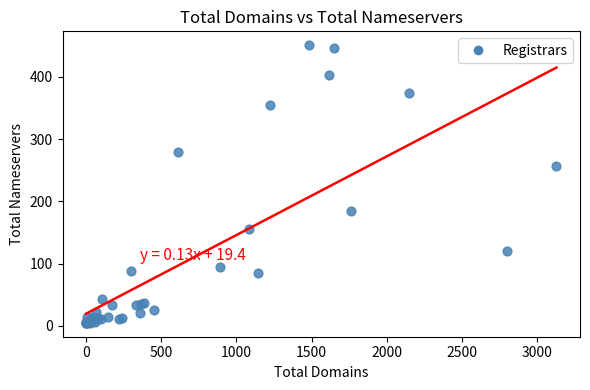

What Y value in the scatter plot is closest to 228?

257